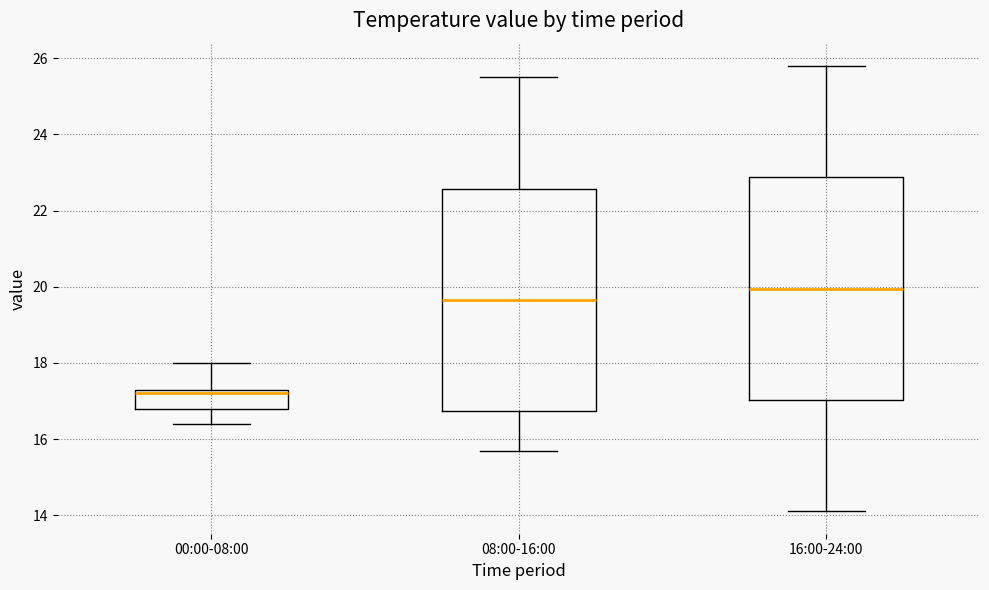

Which box's median line is the lowest?

00:00-08:00